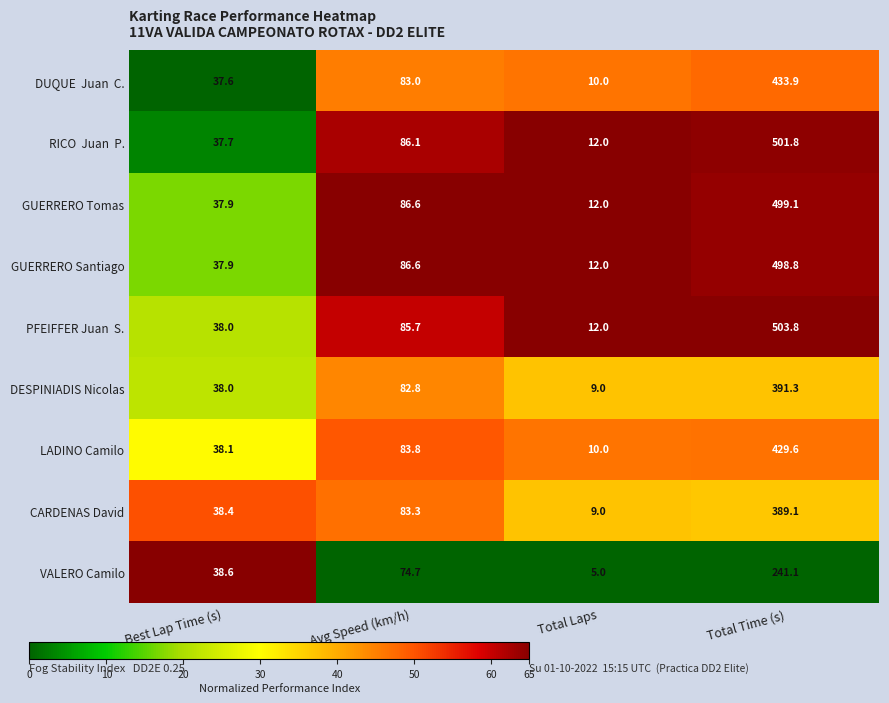

What is the difference between the maximum and second lowest values in the DESPINIADIS Nicolas series?

353.3